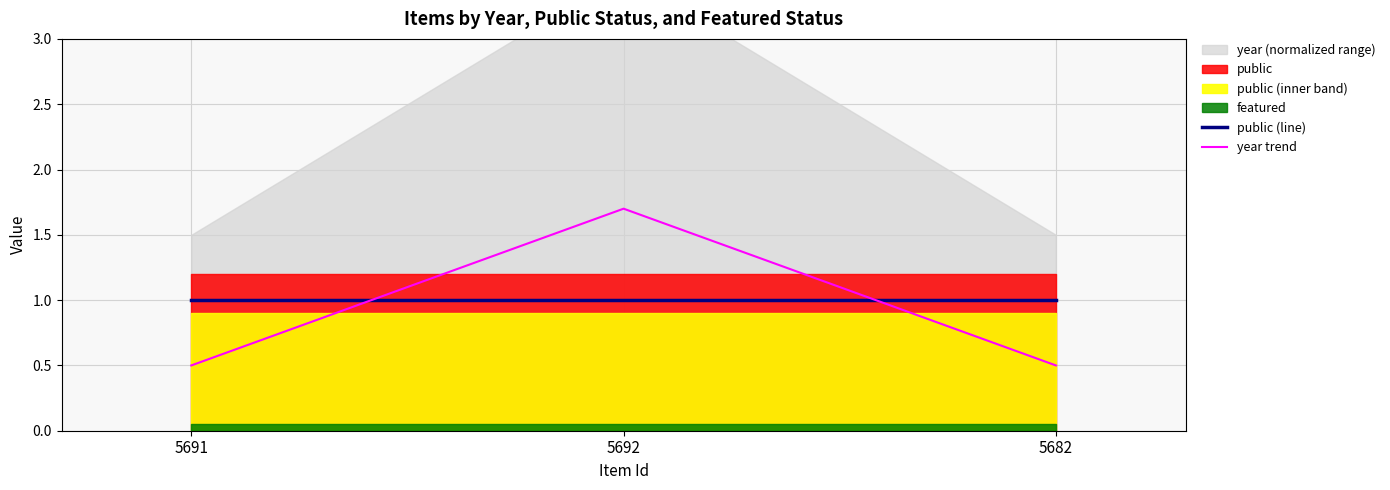

True or false: public (line) has a value of 1.5 at 5682.

False